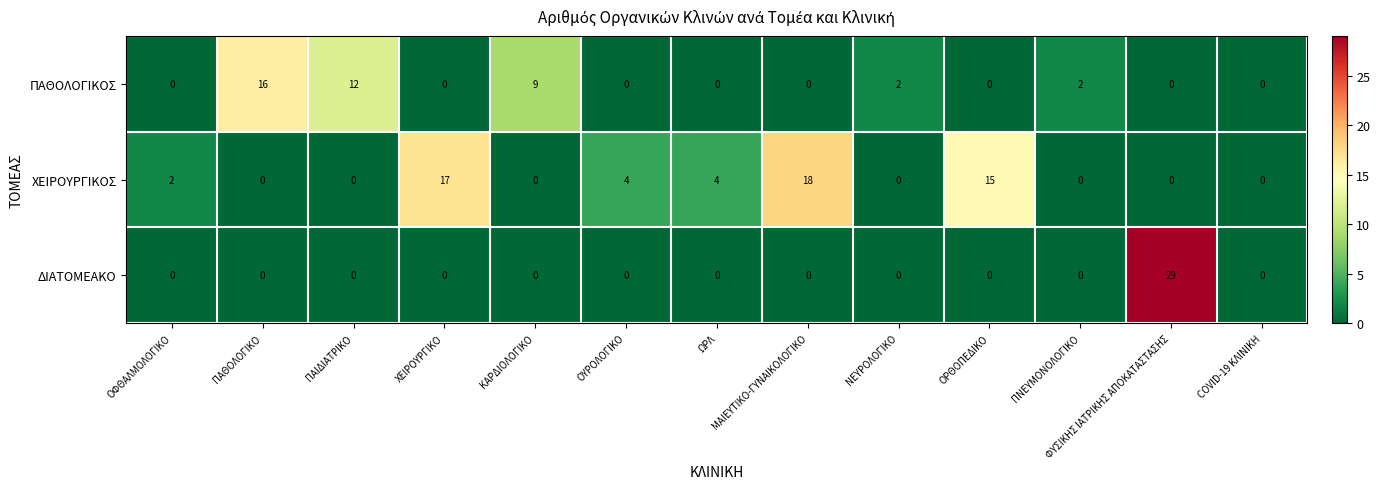

What is the total value across all series at ΩΡΛ?

4